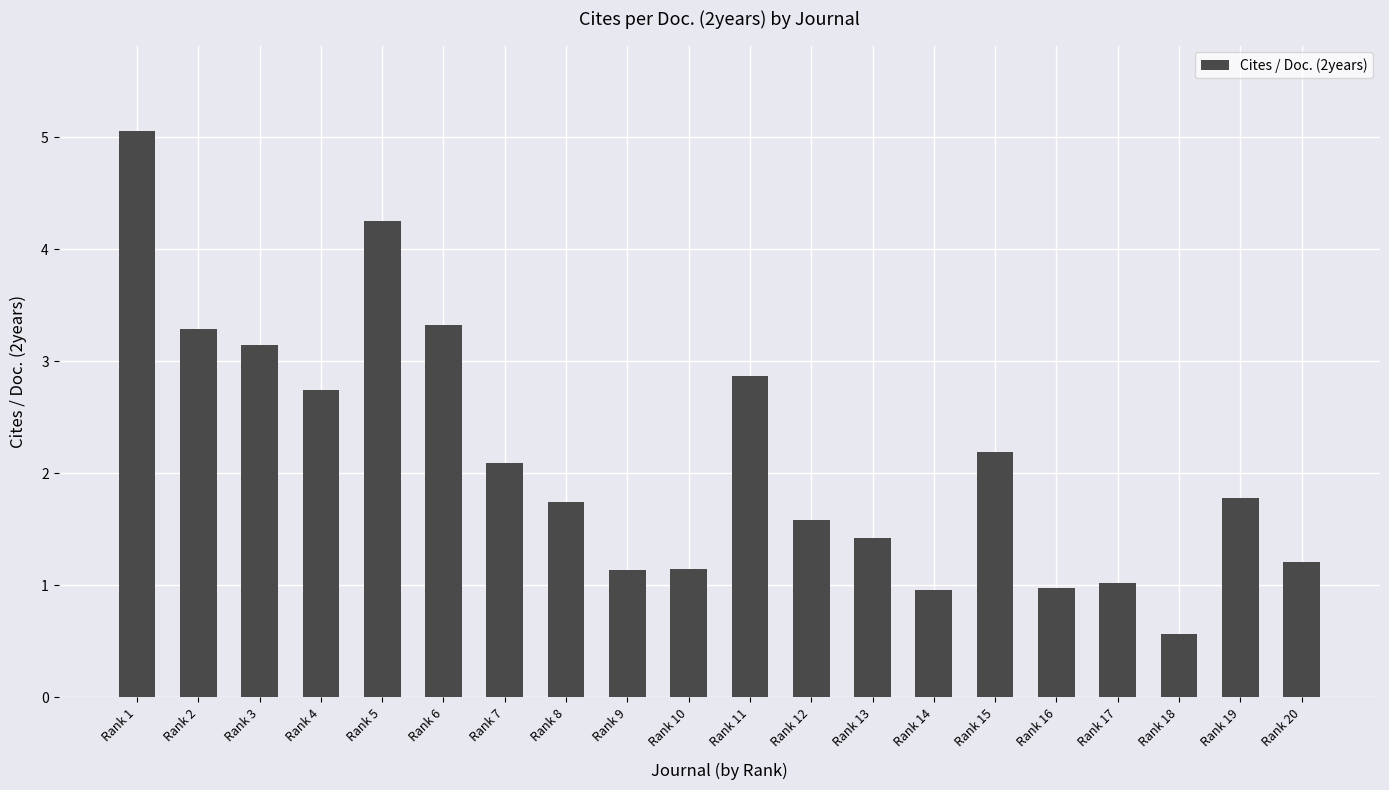

What is the average value?

2.1